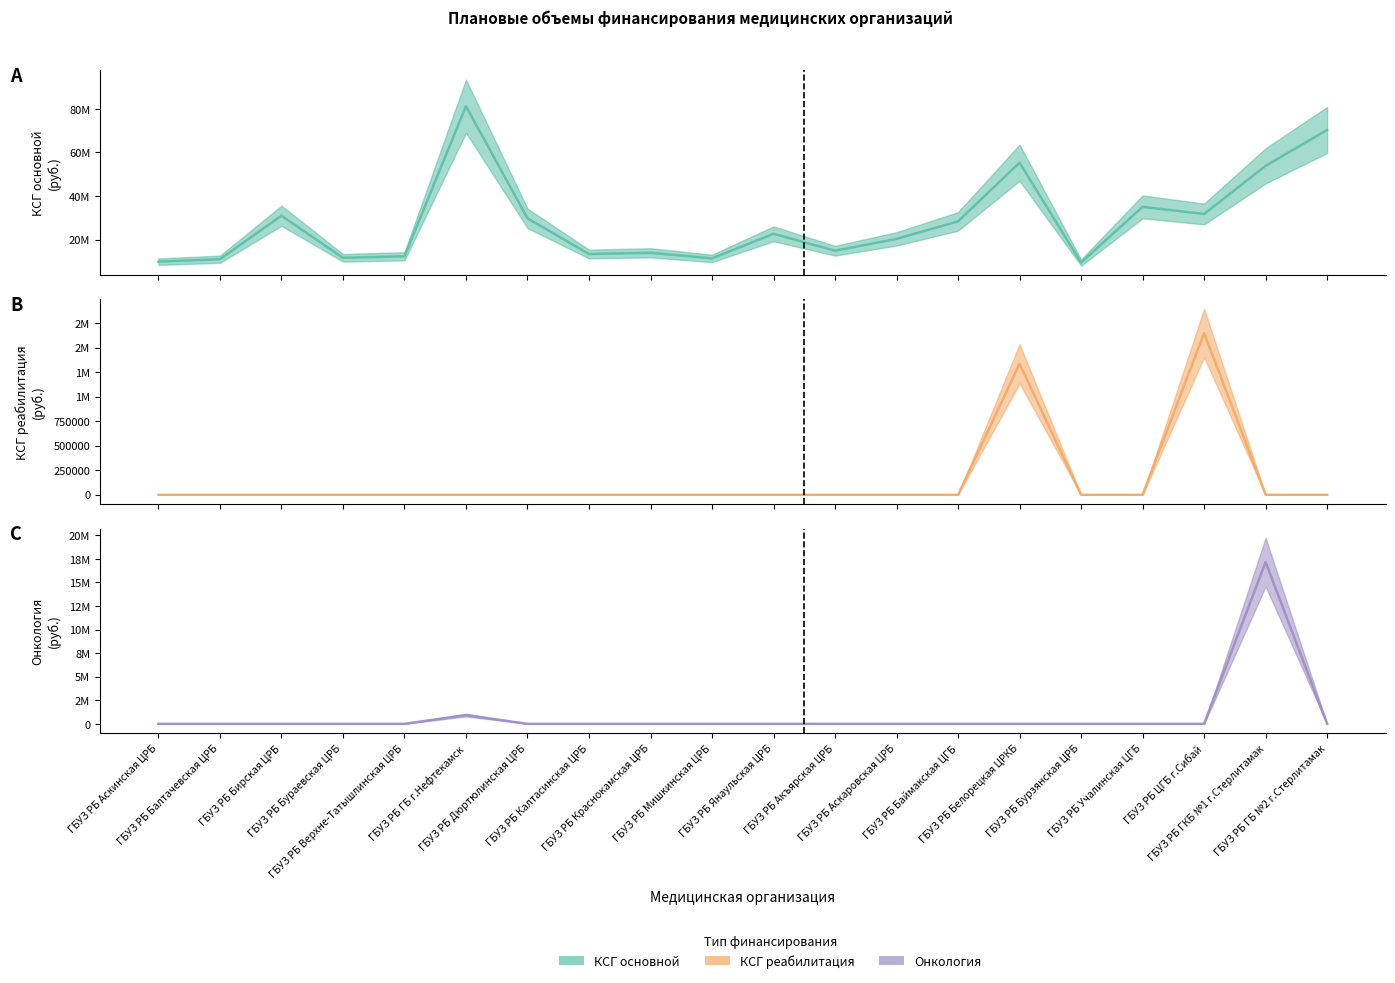

In КСГ реабилитация, how many points are higher than both neighbors (excluding endpoints)?

2